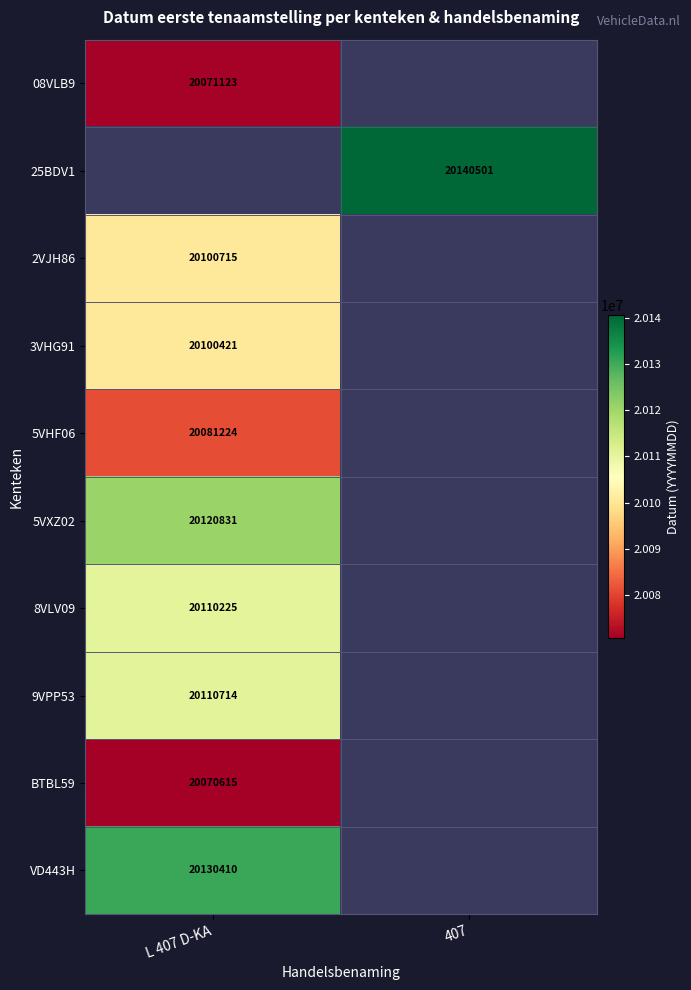

The value of 25BDV1 at 407 is 20140501. True or false?

True